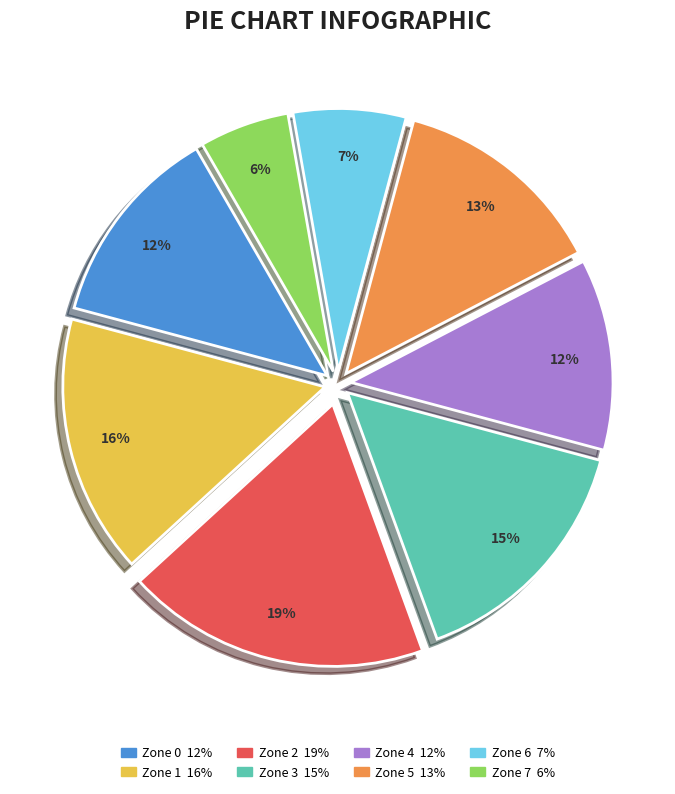

Does Zone 2 represent more than half of the total?

No